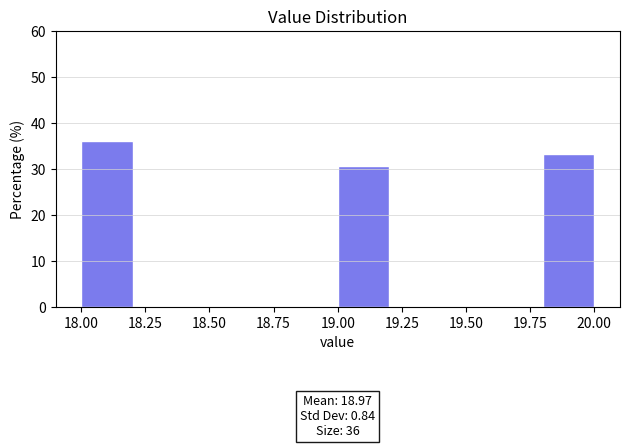

Over which range of the x-axis is the bar tallest?

18.0 to 18.2